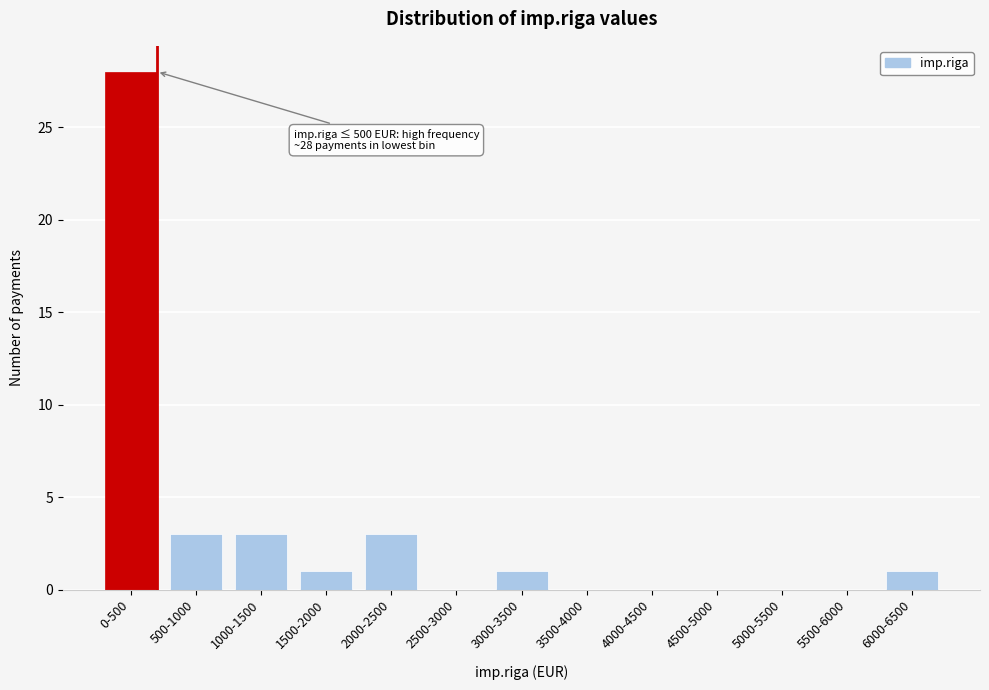

Reading left to right, transcribe all the data shown in this chart.

0-500=28	500-1000=3	1000-1500=3	1500-2000=1	2000-2500=3	2500-3000=0	3000-3500=1	3500-4000=0	4000-4500=0	4500-5000=0	5000-5500=0	5500-6000=0	6000-6500=1